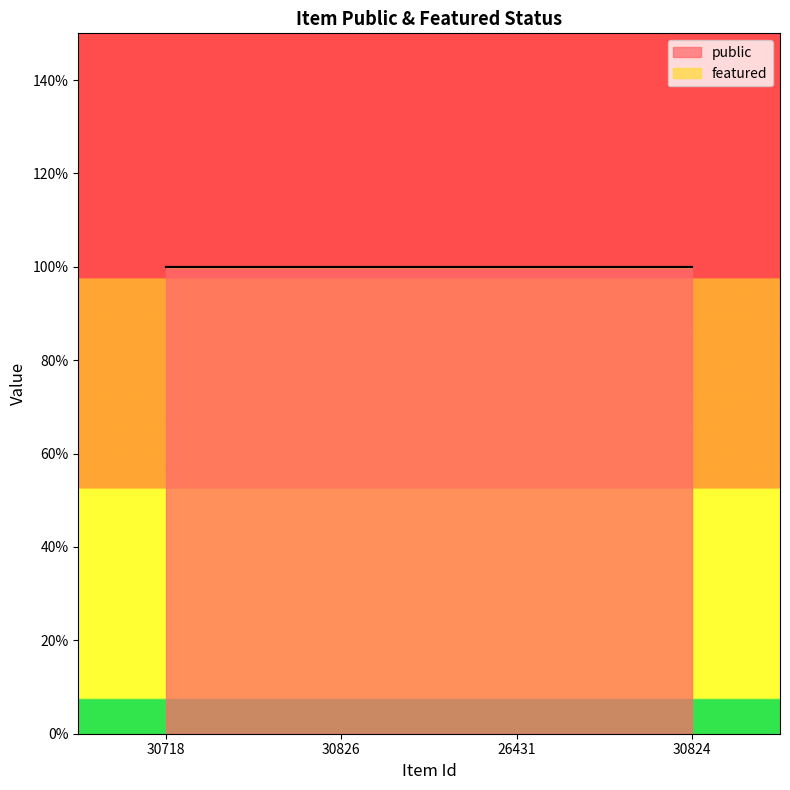

True or false: public and featured cross at least once.

False